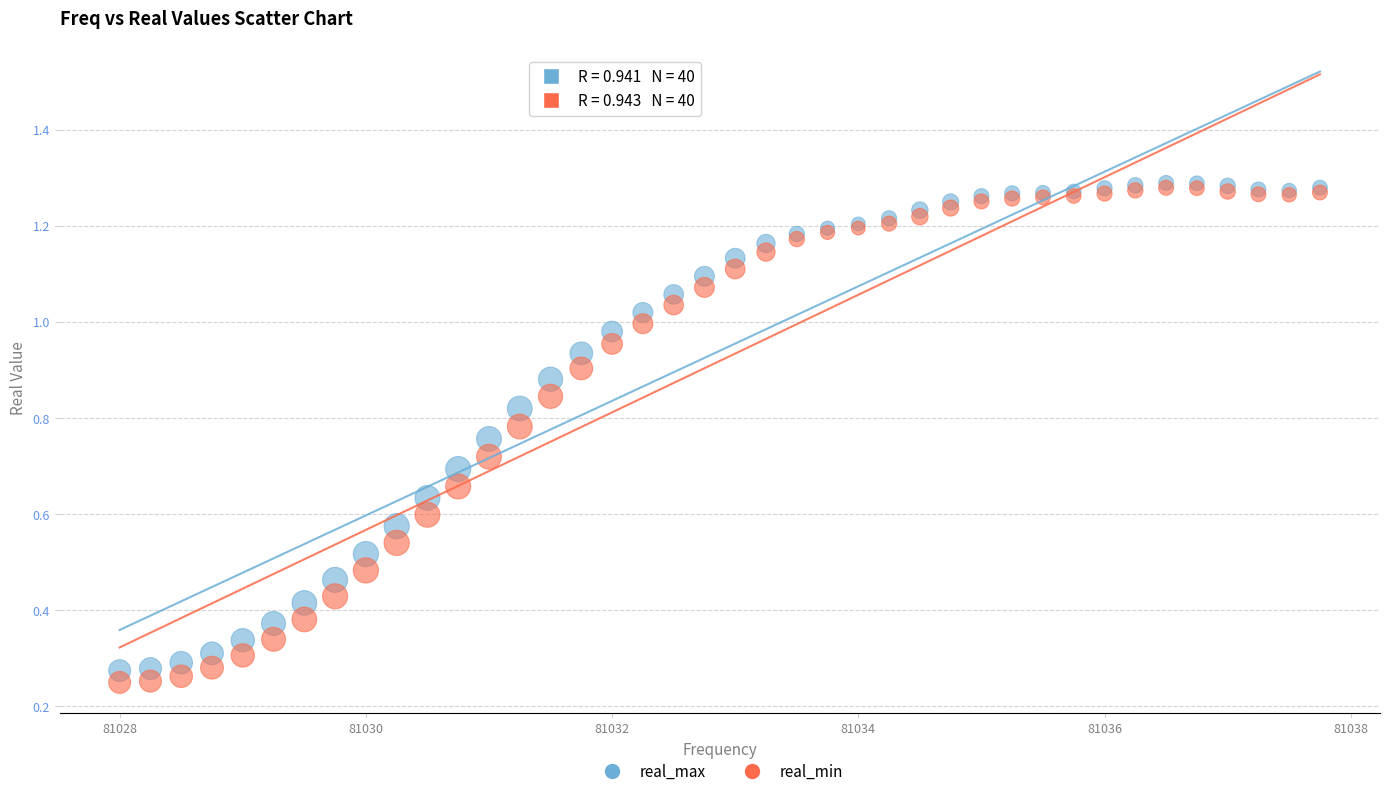

Which series contains the lowest Y value?

real_min